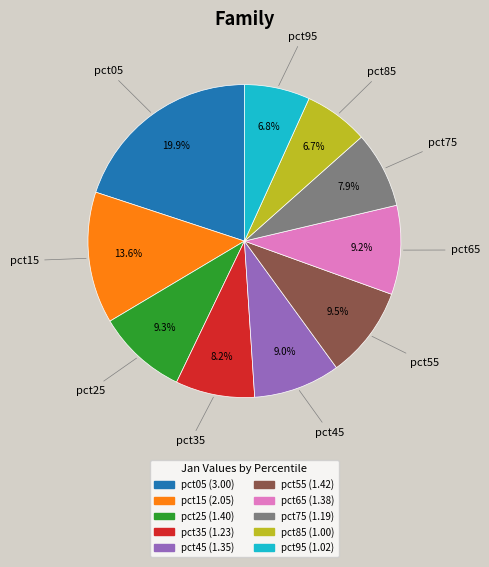

What percentage is the pct85 slice, to the nearest percent?

7%